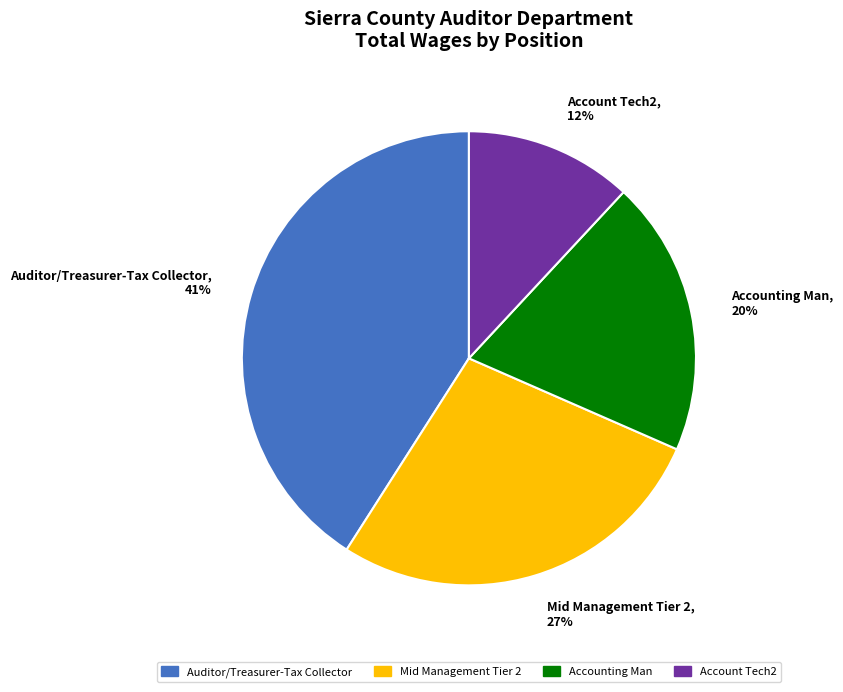

Between Auditor/Treasurer-Tax Collector and Accounting Man, which is larger?

Auditor/Treasurer-Tax Collector